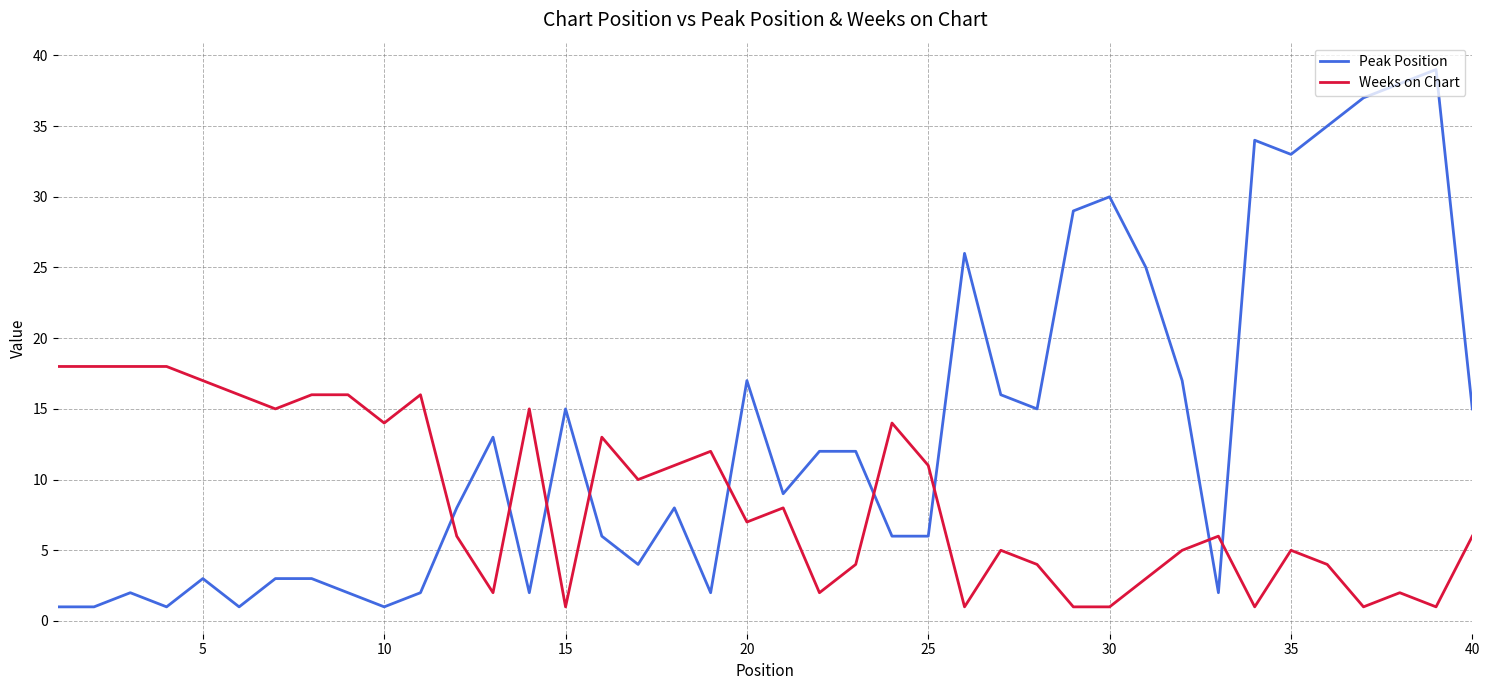

Which series has the largest total across all categories?

Peak Position